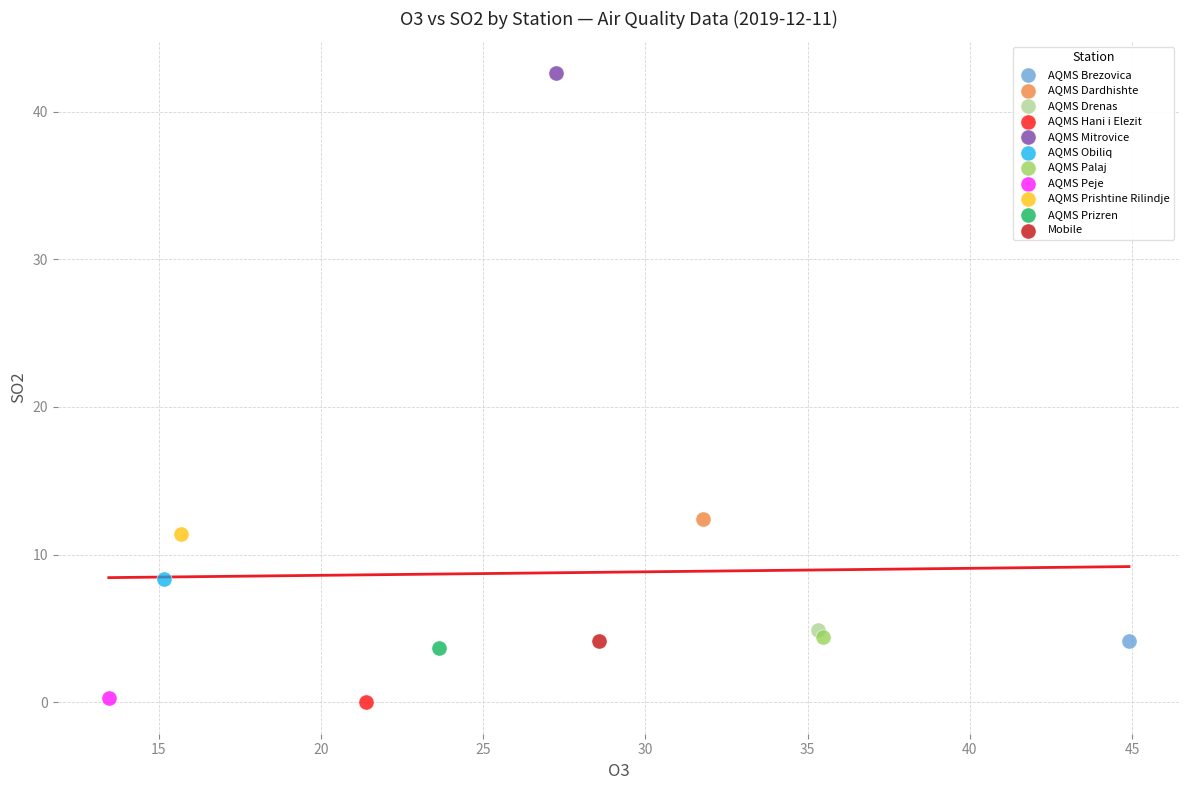

Which series contains the highest Y value?

AQMS Mitrovice